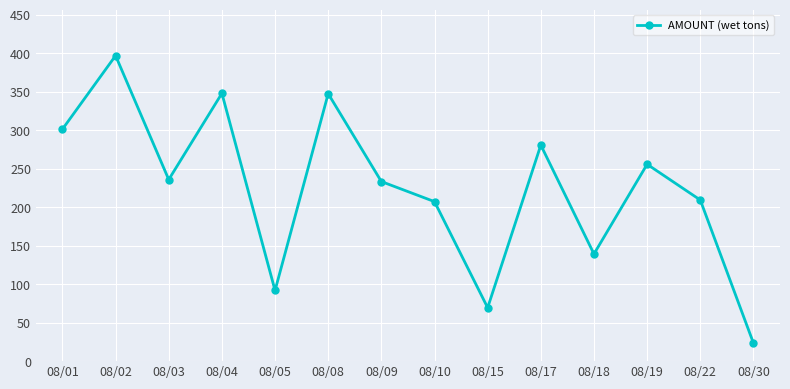

What is the value of the 13th point from the left?

209.2